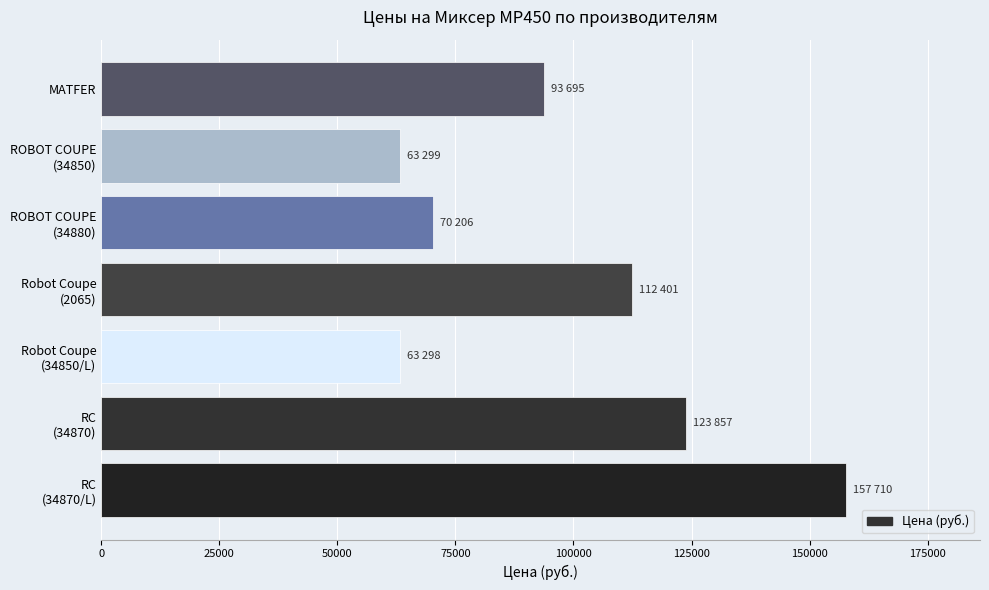

What is the label of the 1st bar from the top?

MATFER